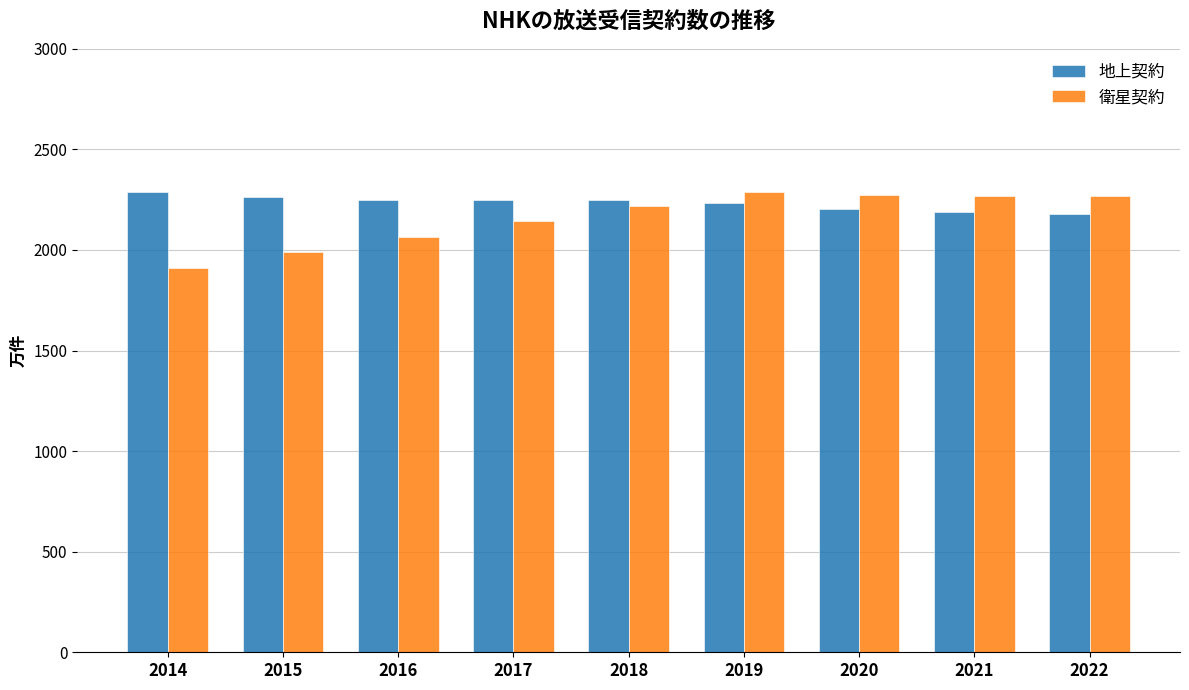

What is the average value of the 衛星契約 series?

2159